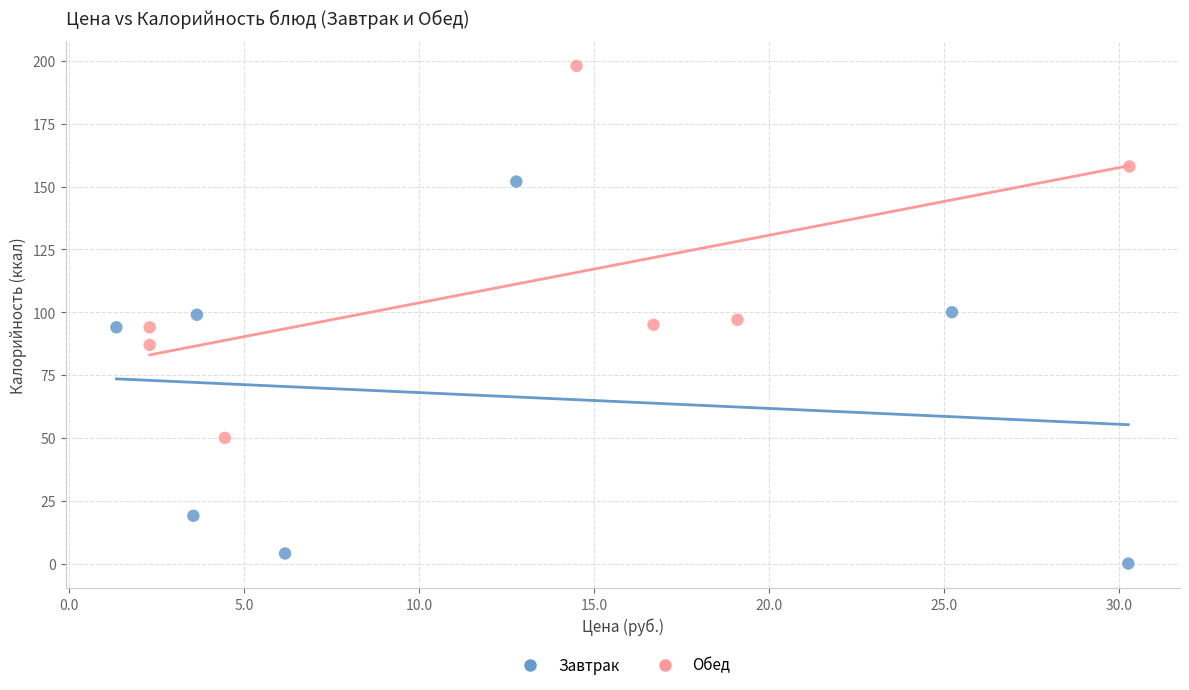

Which series contains the highest Y value?

Обед